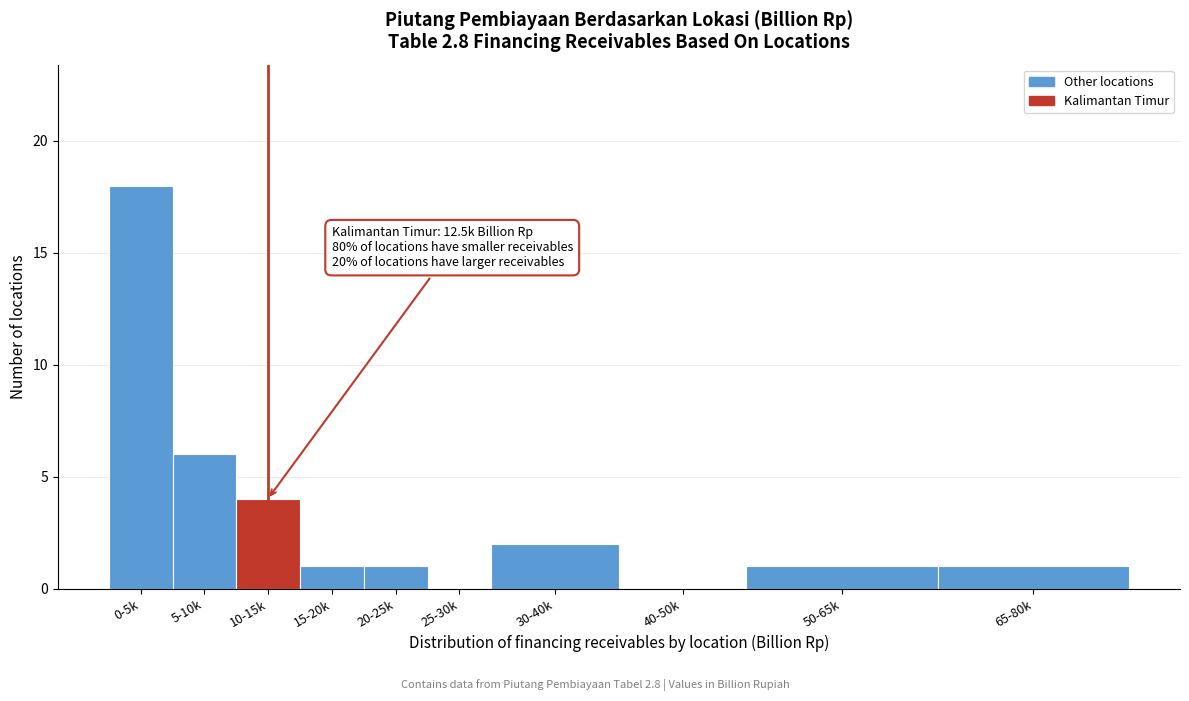

Reading left to right, what are all the values shown in this chart?

0-5k=18	5-10k=6	10-15k=4	15-20k=1	20-25k=1	25-30k=0	30-40k=2	40-50k=0	50-65k=1	65-80k=1